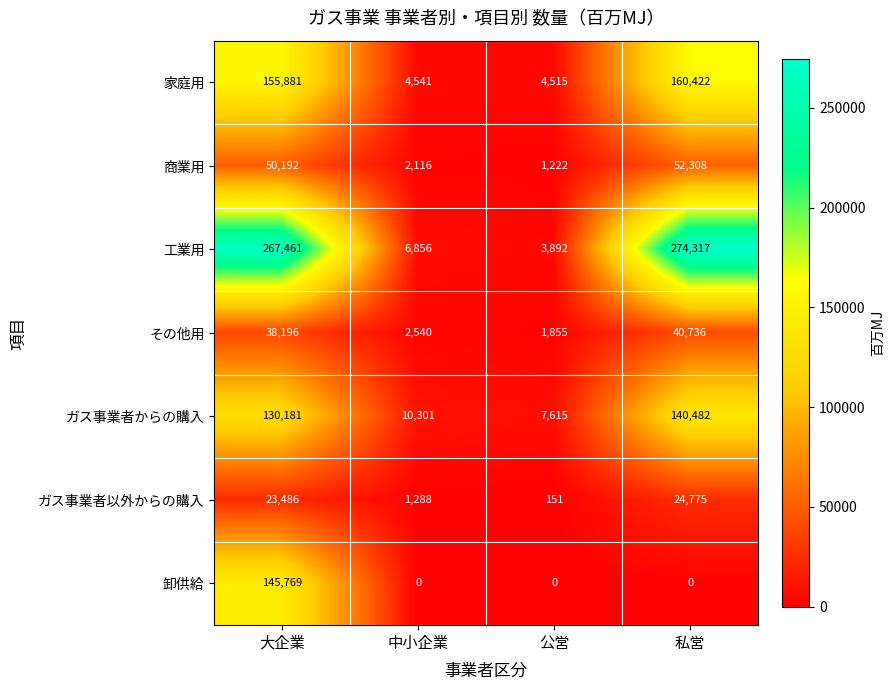

Is it true that その他用 equals 56665 at 大企業?

False